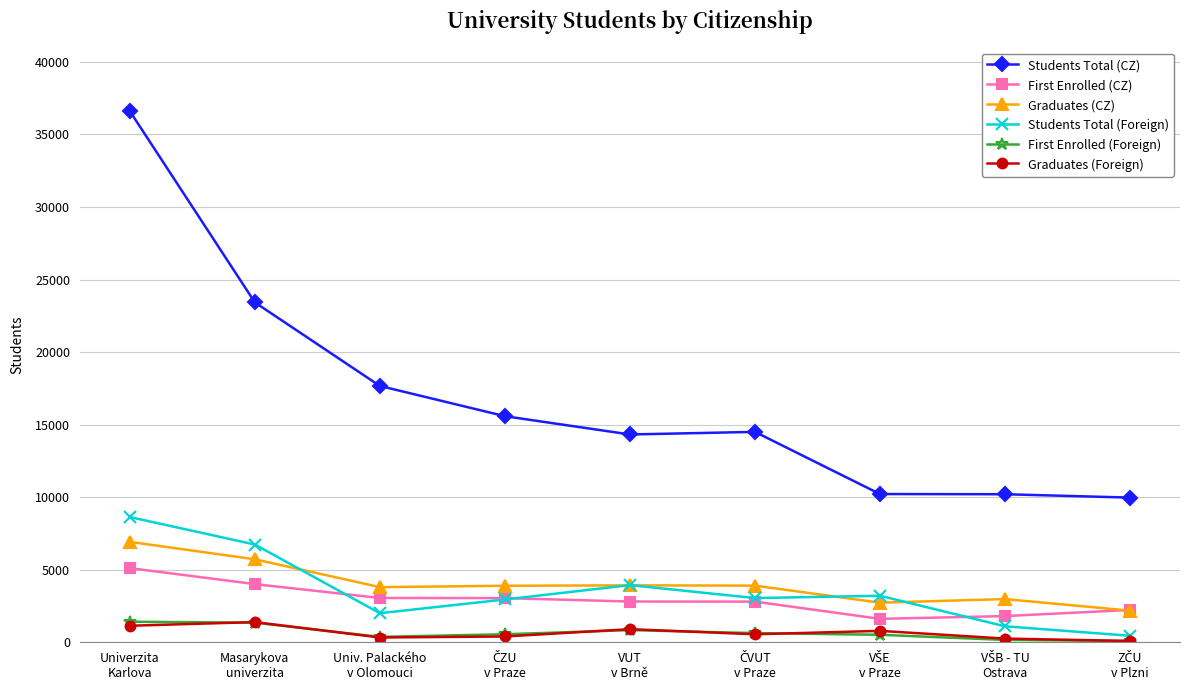

What is the maximum value for Graduates (CZ)?

6920